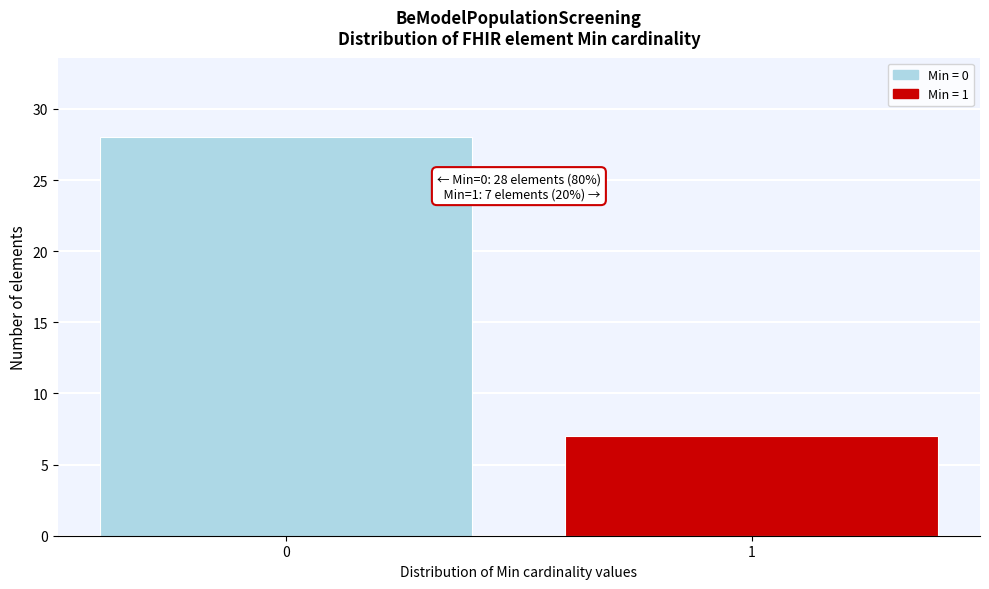

Reading right to left, transcribe all the data shown in this chart.

7	28